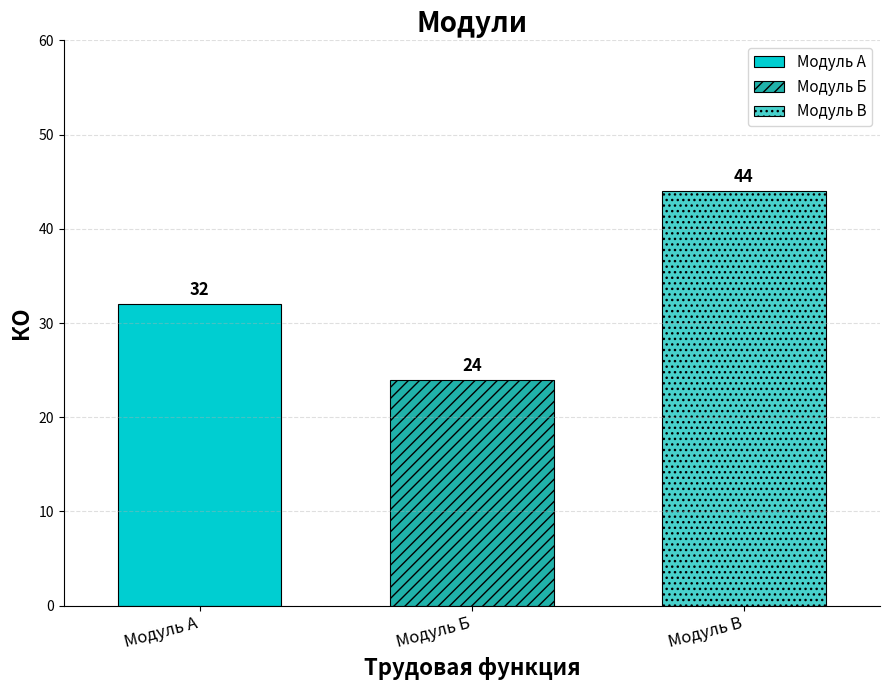

What value does the Модуль В series have at Модуль Б?

44